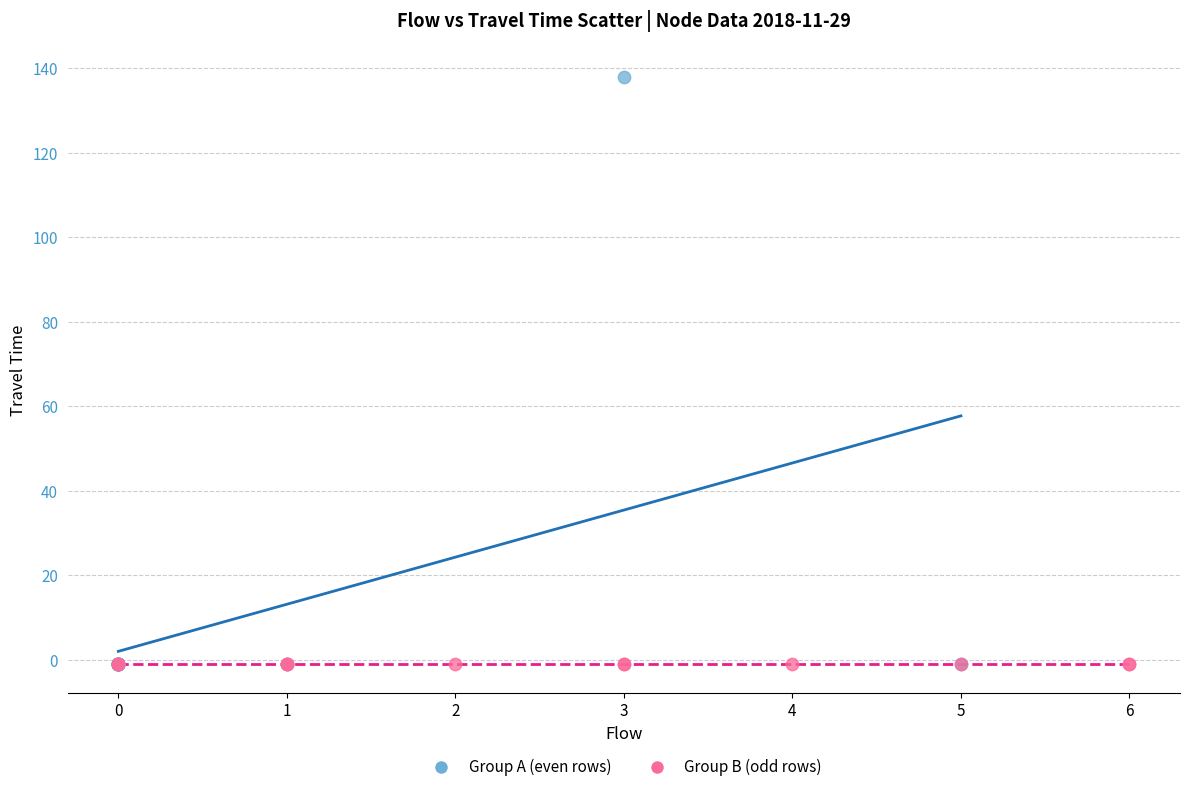

Which series contains the highest Y value?

Group A (even rows)